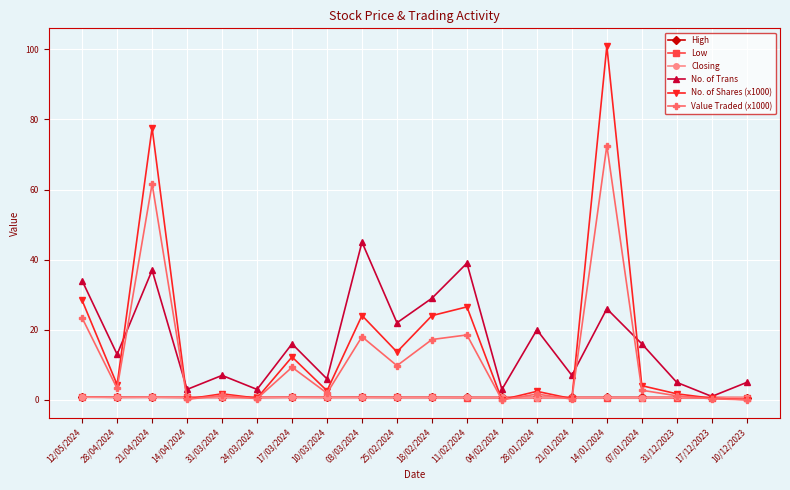

What is the value of the Value Traded (x1000) point at the 2nd from the left?

3.3